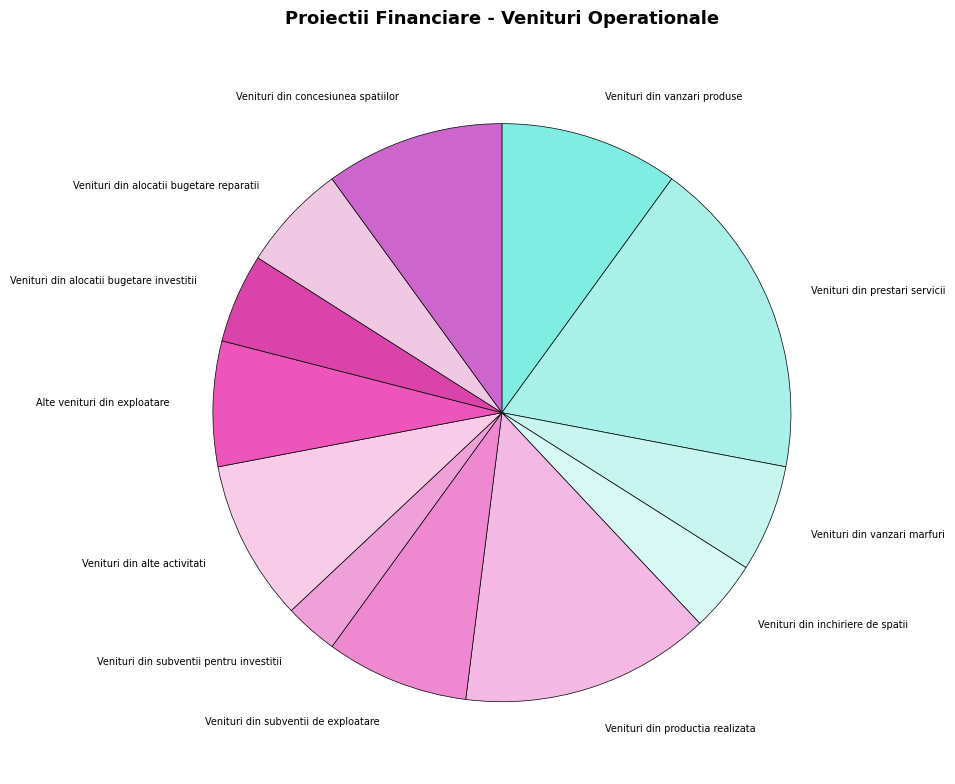

What is the smallest slice in the pie chart?

Venituri din subventii pentru investitii